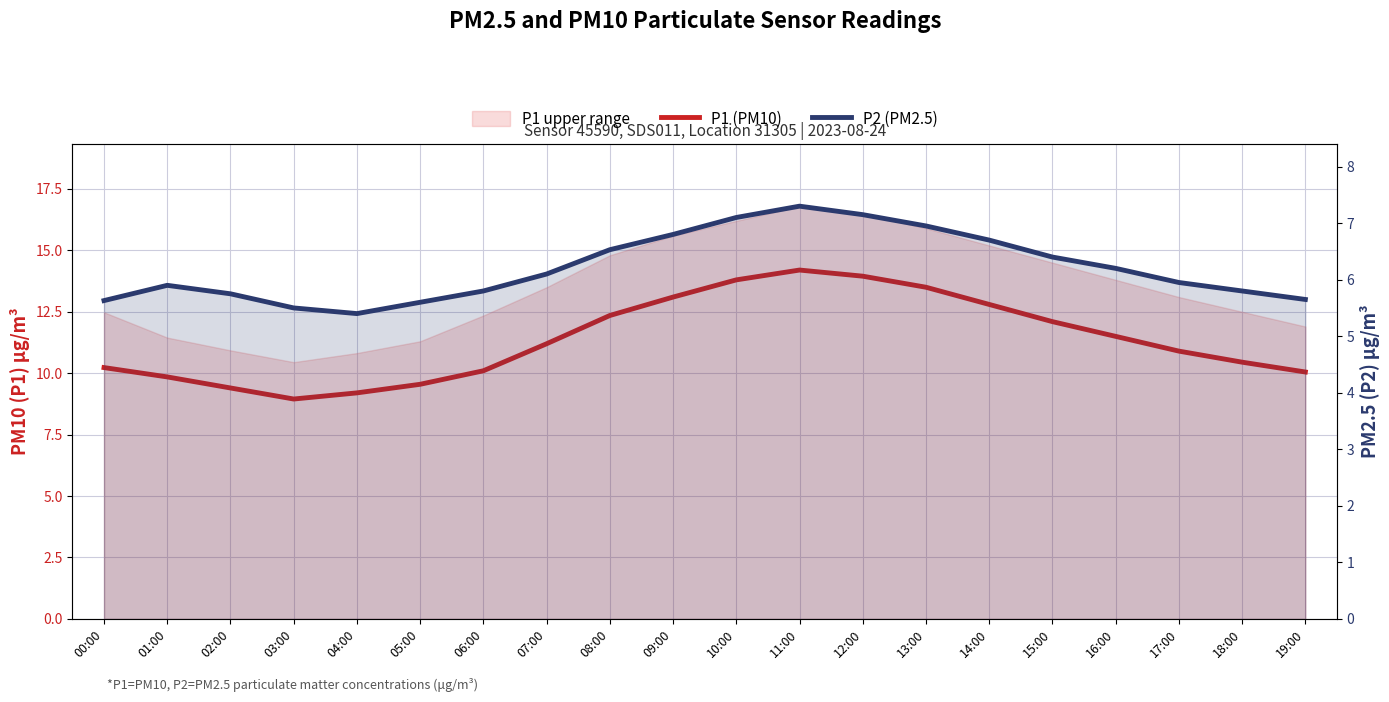

True or false: P1 (PM10) and P2 (PM2.5) cross at least once.

False